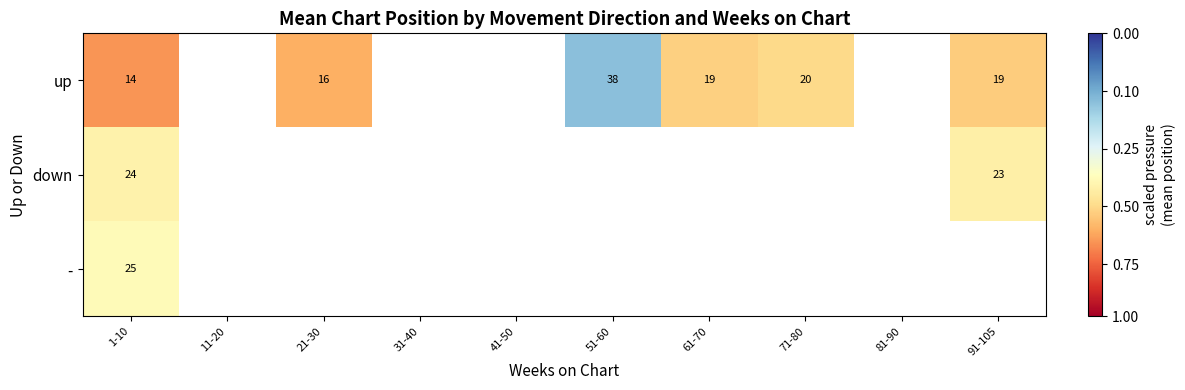

At which category is the sum across all series the highest?

1-10